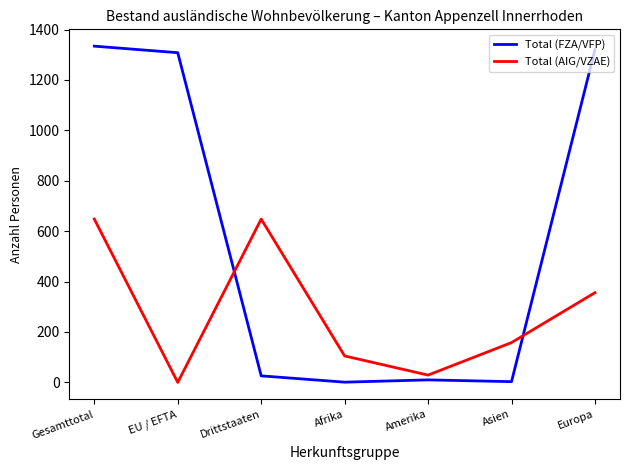

Where is the first local minimum for Total (AIG/VZAE)?

EU / EFTA